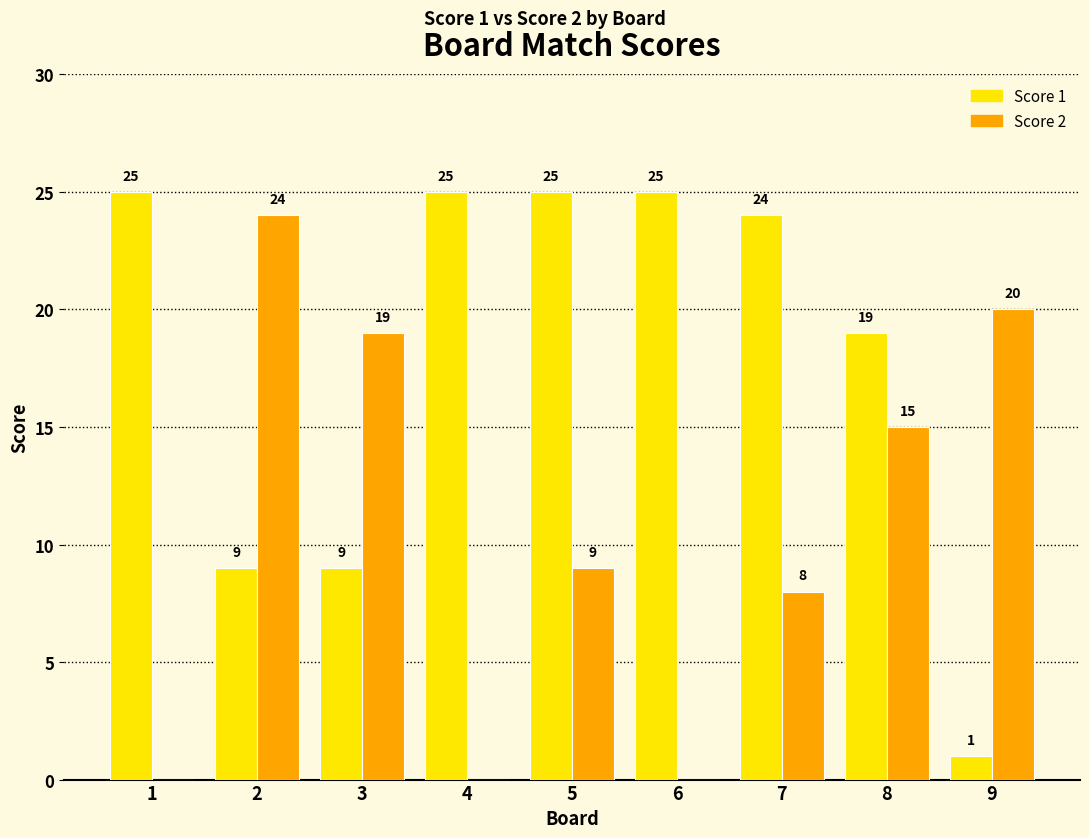

What is the approximate value of Score 2 at 9?

20